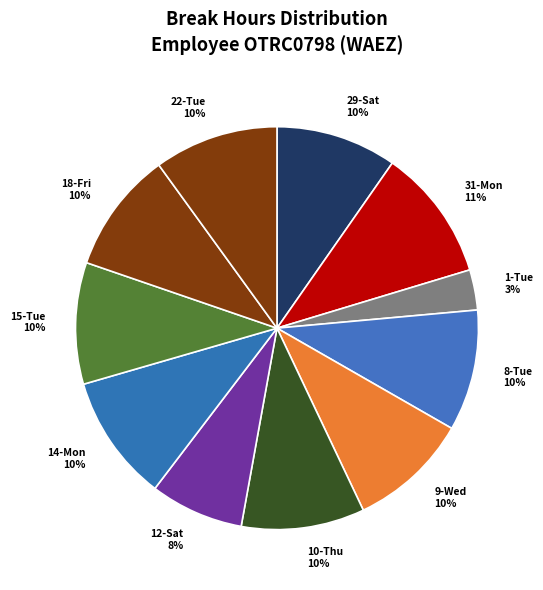

Does 14-Mon represent more than half of the total?

No